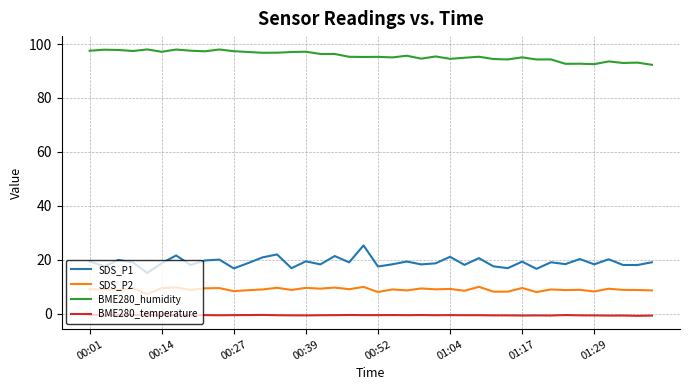

Which series has the largest total across all categories?

BME280_humidity